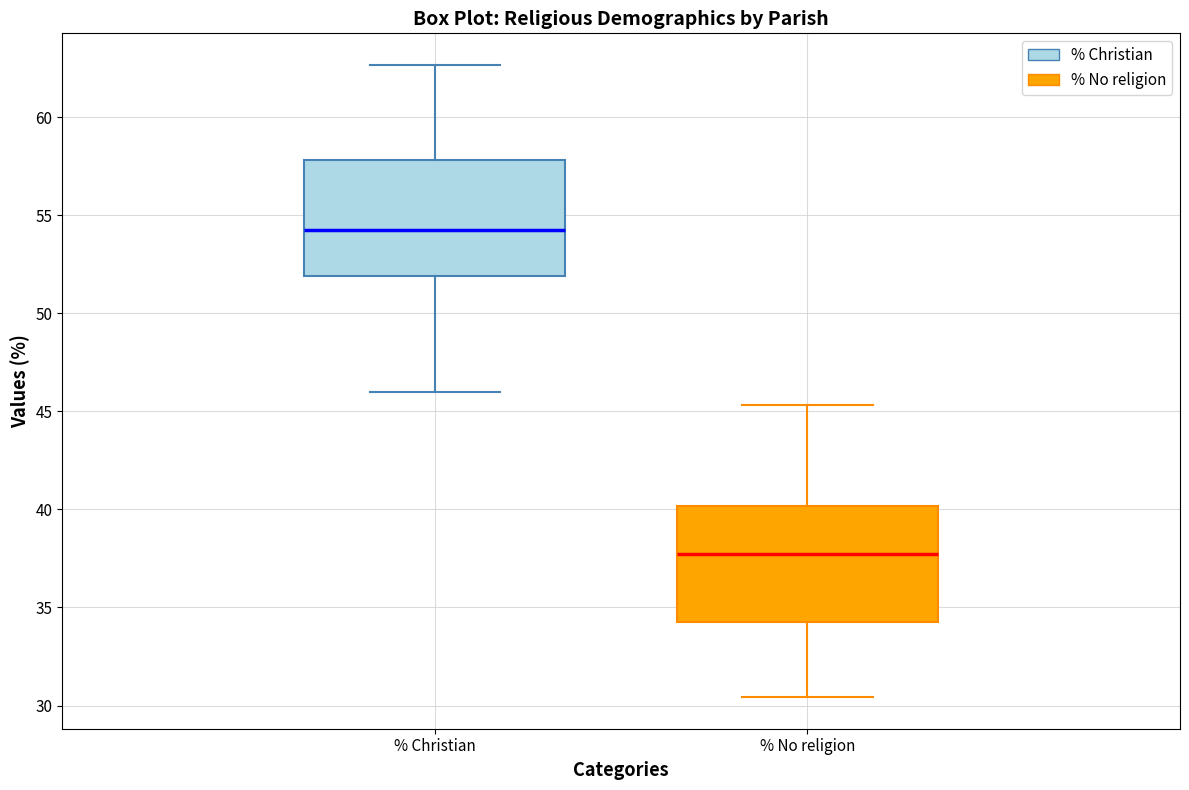

Which box's median line is the lowest?

% No religion